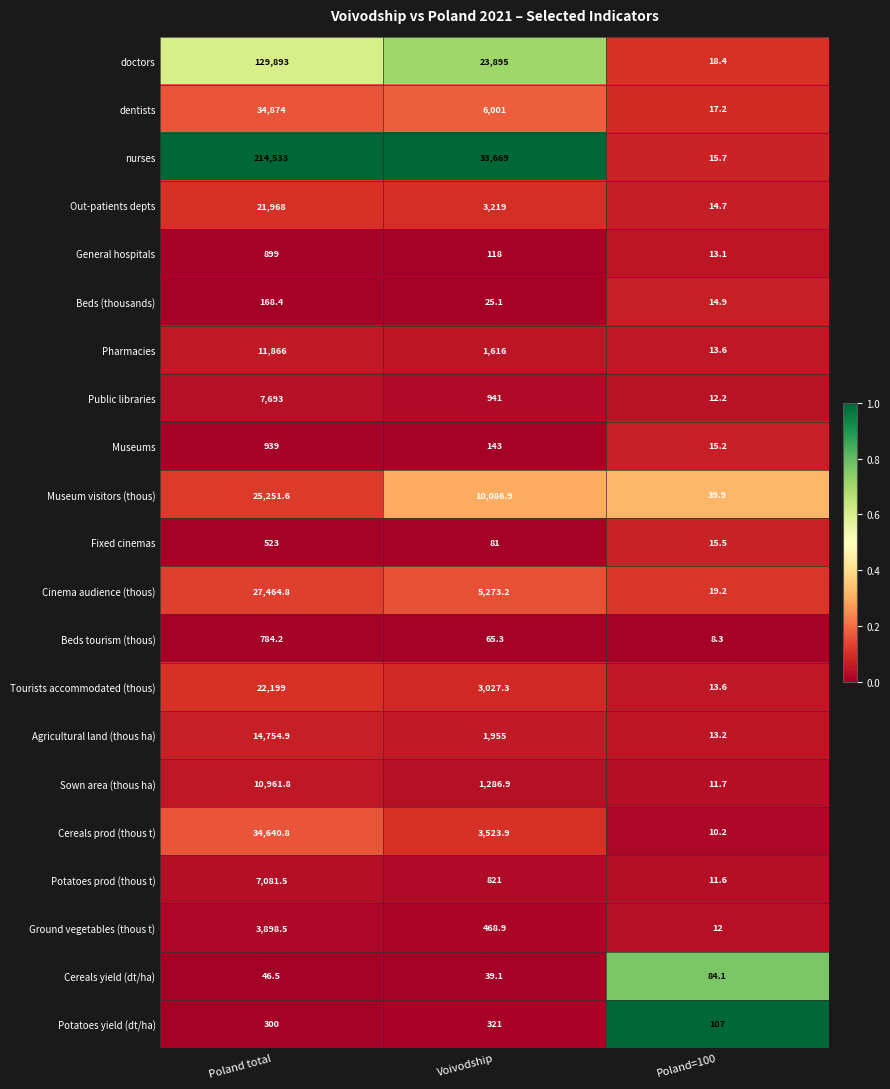

Is it true that Ground vegetables (thous t) equals 667.1 at Voivodship?

False